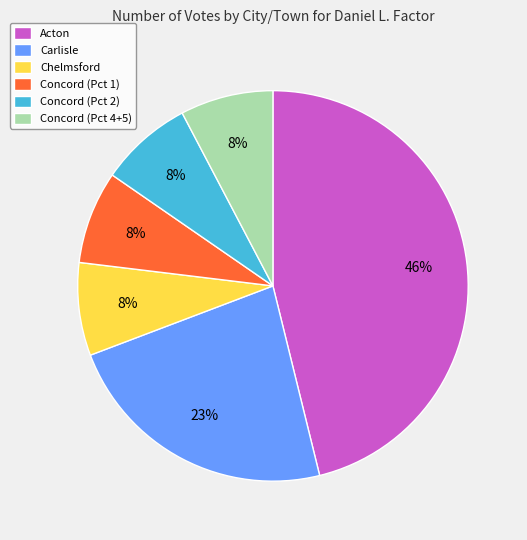

Which category has the biggest portion of the pie?

Acton